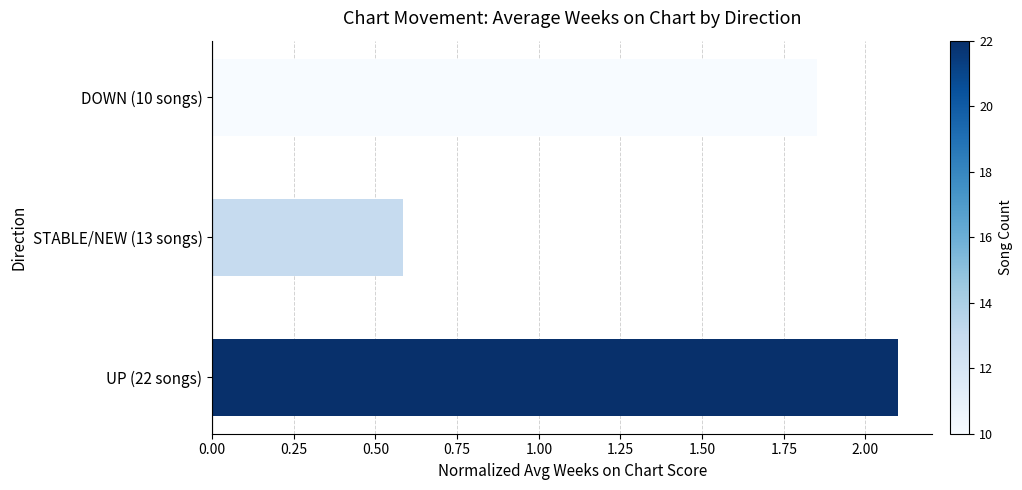

Between DOWN (10 songs) and STABLE/NEW (13 songs), which is larger?

DOWN (10 songs)